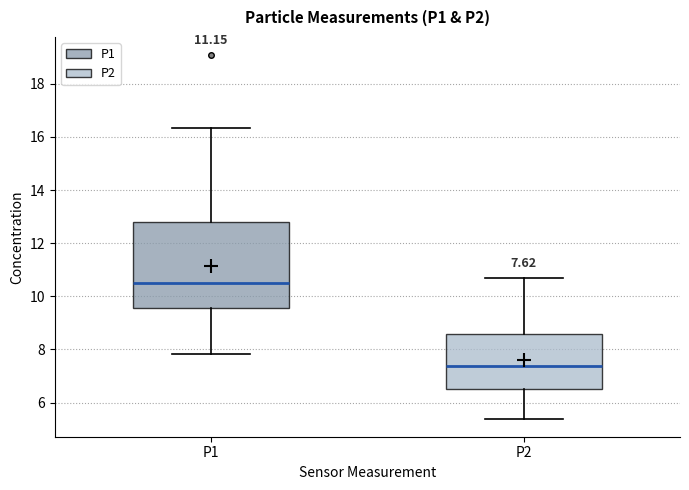

Which box's median line is the lowest?

P2